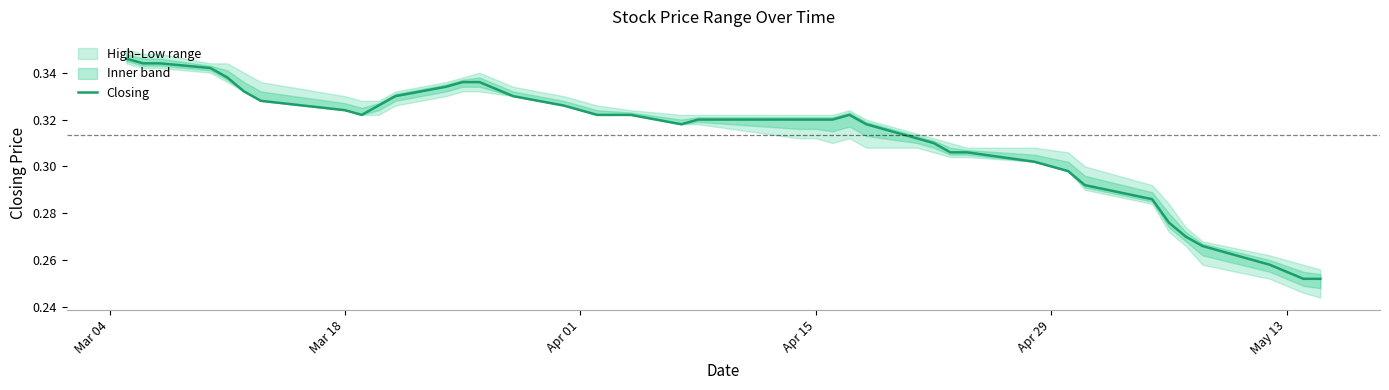

The value of Closing at Apr 15 is 0.1. True or false?

False